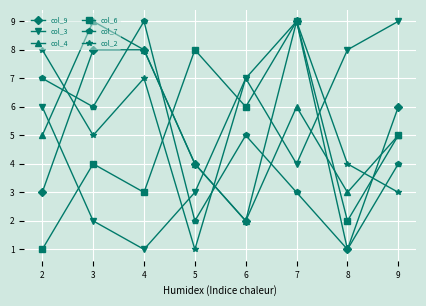

What is the value of the col_3 point at the 5th from the left?

7